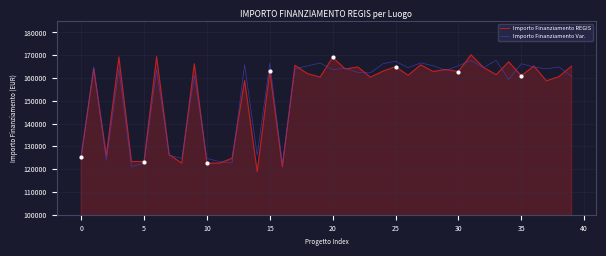

Which series has the widest spread of values?

Importo Finanziamento REGIS